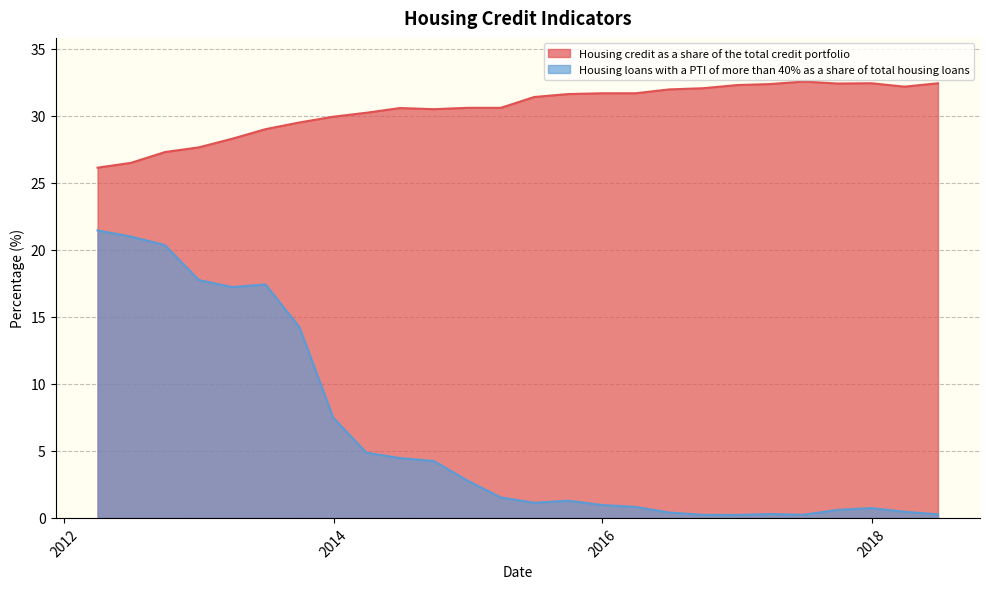

Which series has the largest total across all categories?

Housing credit as a share of the total credit portfolio